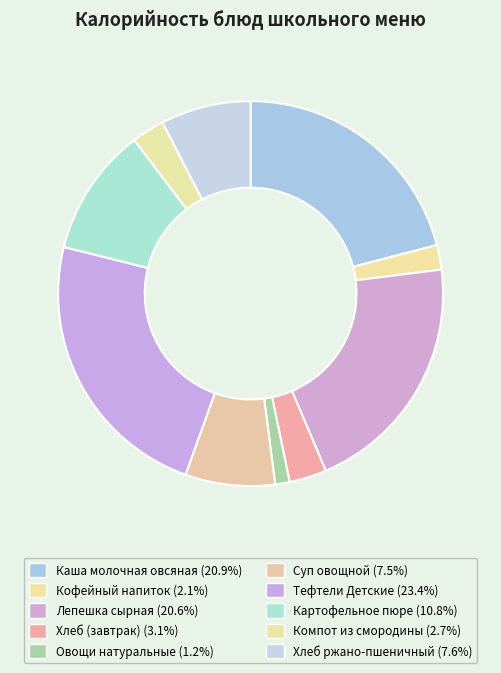

Is it true that Суп овощной is 8% of the pie?

True